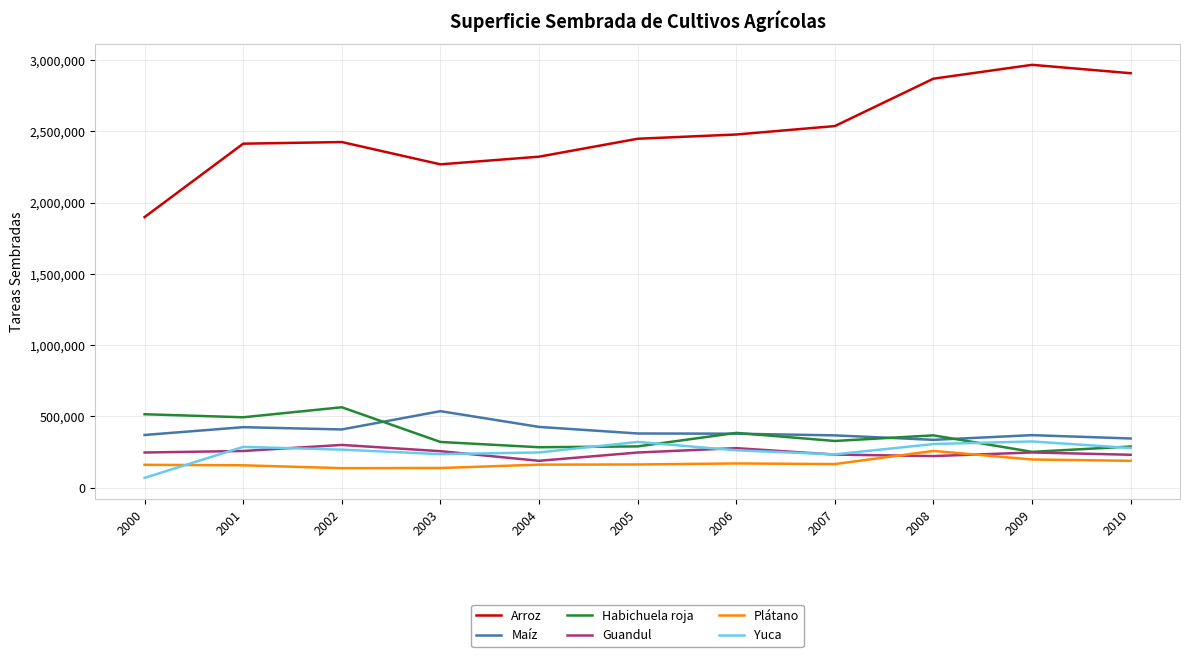

True or false: Maíz and Arroz cross at least once.

False